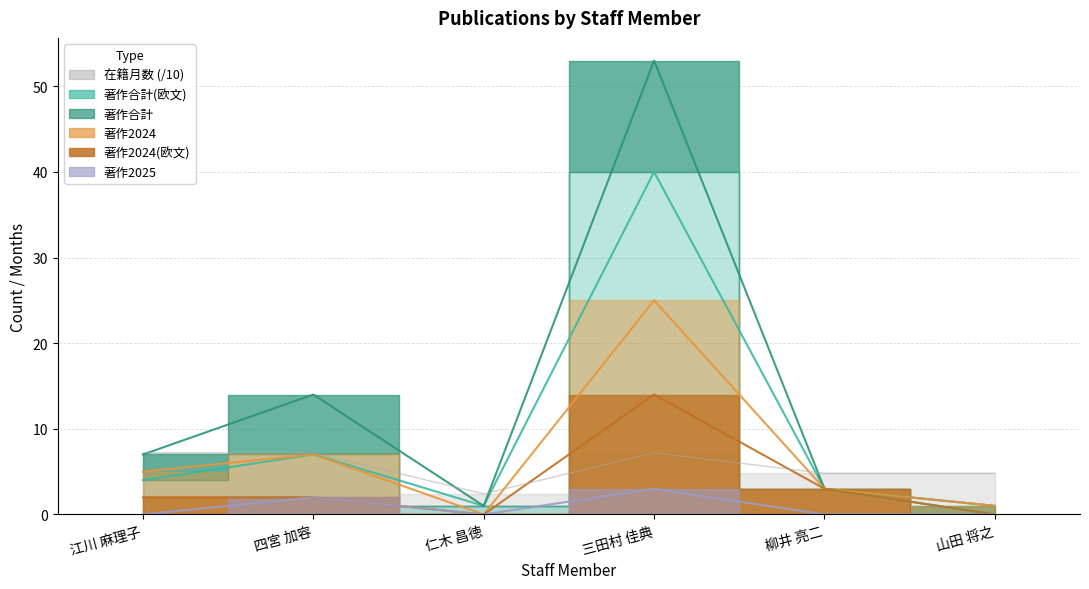

Is it true that 在籍月数 equals 3.4 at 仁木 昌徳?

False